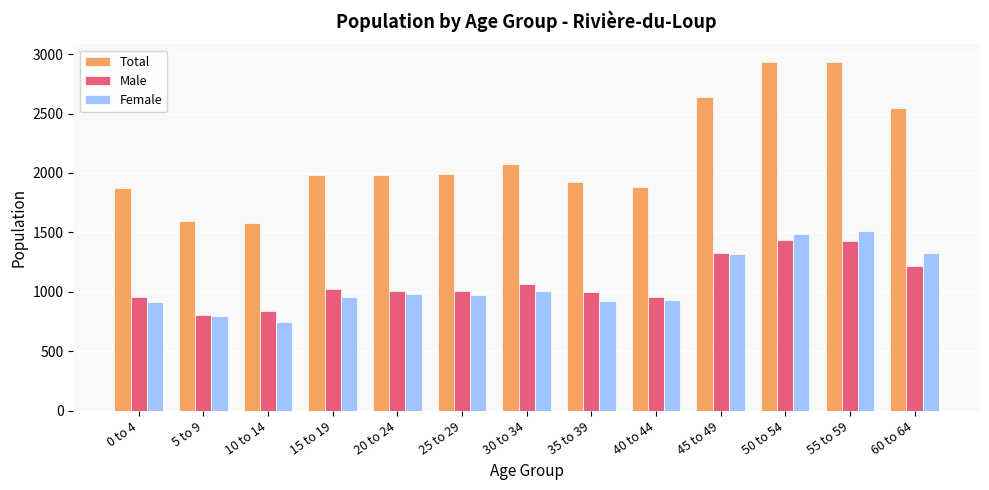

Where is Total nearest to the value 2257?

30 to 34